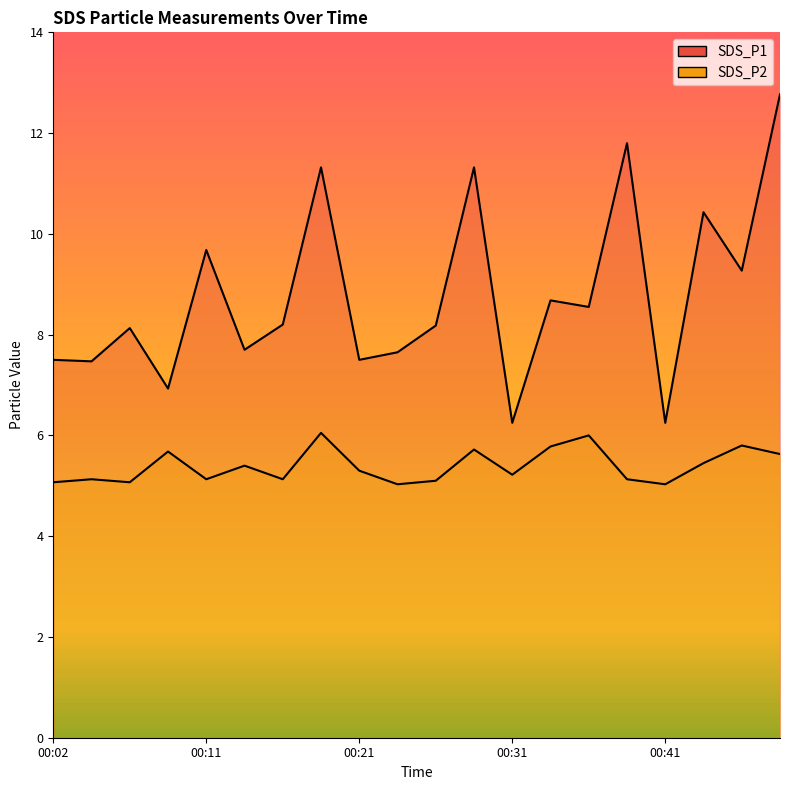

What value does the SDS_P2 series have at 00:04?

5.1